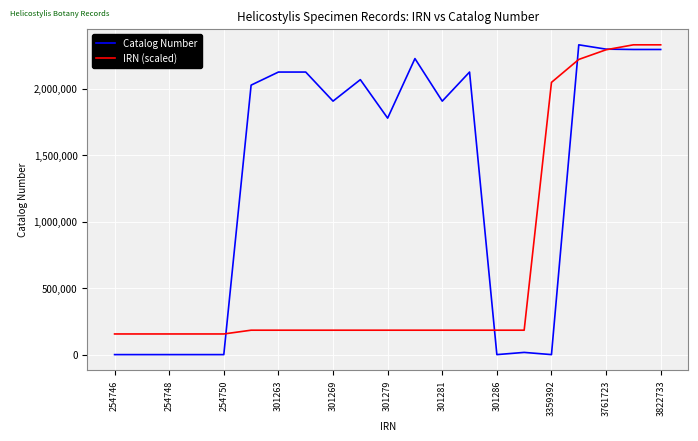

Which series has the largest range (max minus min)?

Catalog Number